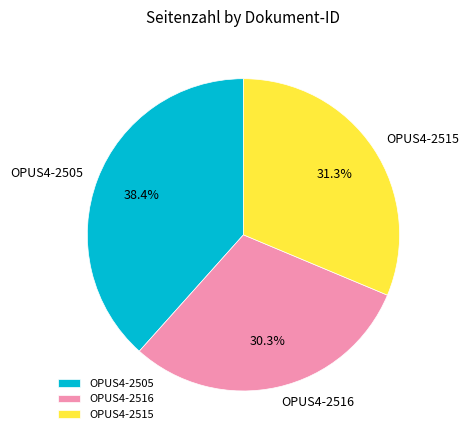

Is there a majority slice in this chart?

No